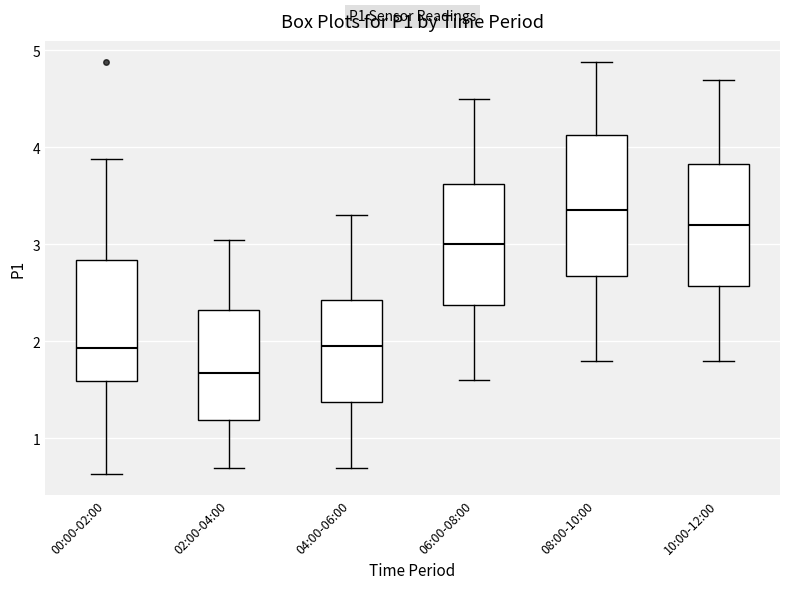

Reading left to right, read every box against the y-axis: the position of its median line, the range the box covers, and the ends of its whiskers. The values are not printed on the chart, so give them approximately, as read against the axis.

00:00-02:00: median 1.9, box 1.6 to 2.8, whiskers 0.6 to 3.9
02:00-04:00: median 1.7, box 1.2 to 2.3, whiskers 0.7 to 3.1
04:00-06:00: median 2.0, box 1.4 to 2.4, whiskers 0.7 to 3.3
06:00-08:00: median 3.0, box 2.4 to 3.6, whiskers 1.6 to 4.5
08:00-10:00: median 3.4, box 2.7 to 4.1, whiskers 1.8 to 4.9
10:00-12:00: median 3.2, box 2.6 to 3.8, whiskers 1.8 to 4.7